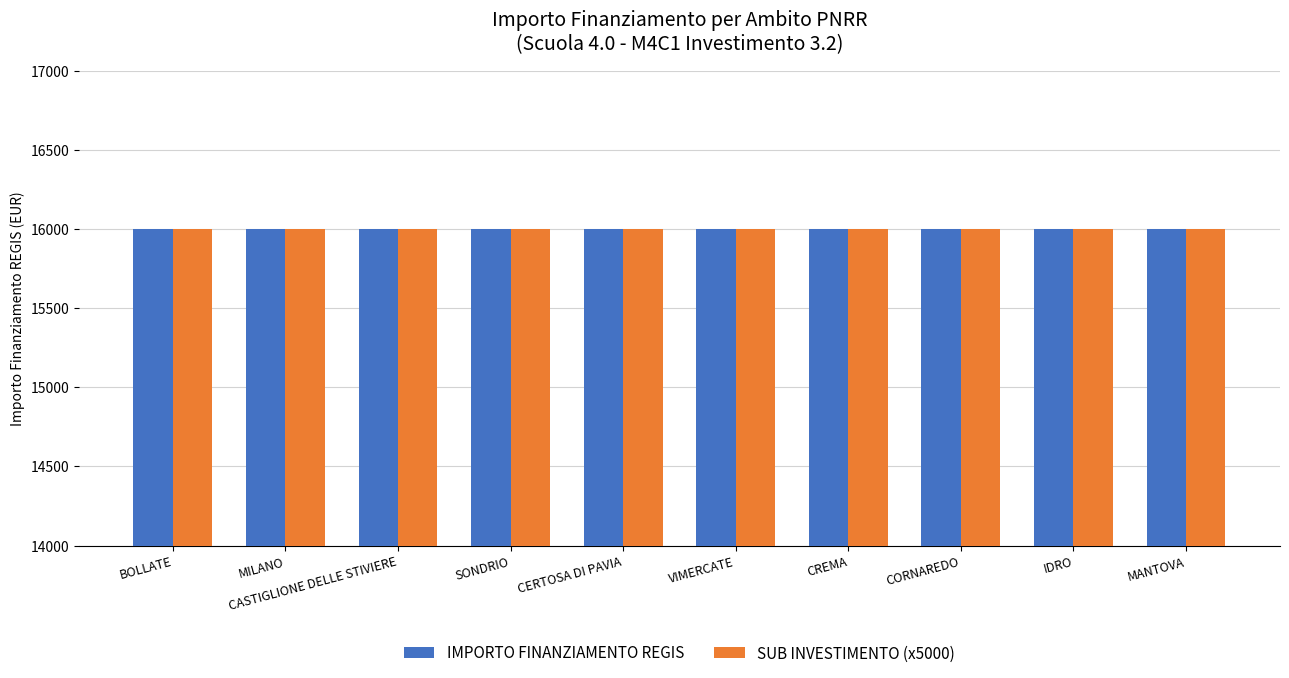

True or false: INVESTIMENTO has a value of 3.2 at CASTIGLIONE DELLE STIVIERE.

True